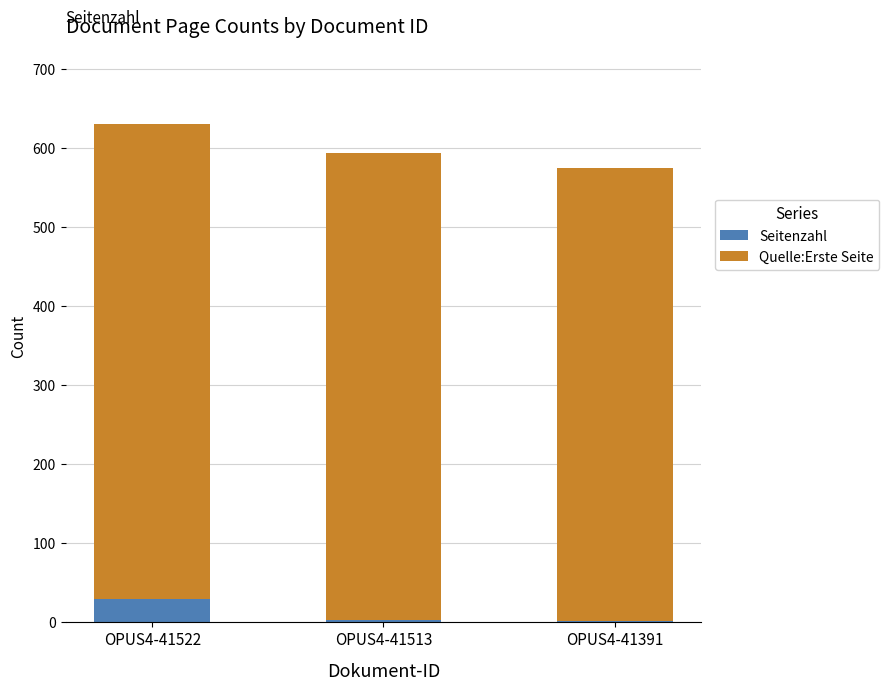

True or false: Seitenzahl has a value of 2 at OPUS4-41391.

True